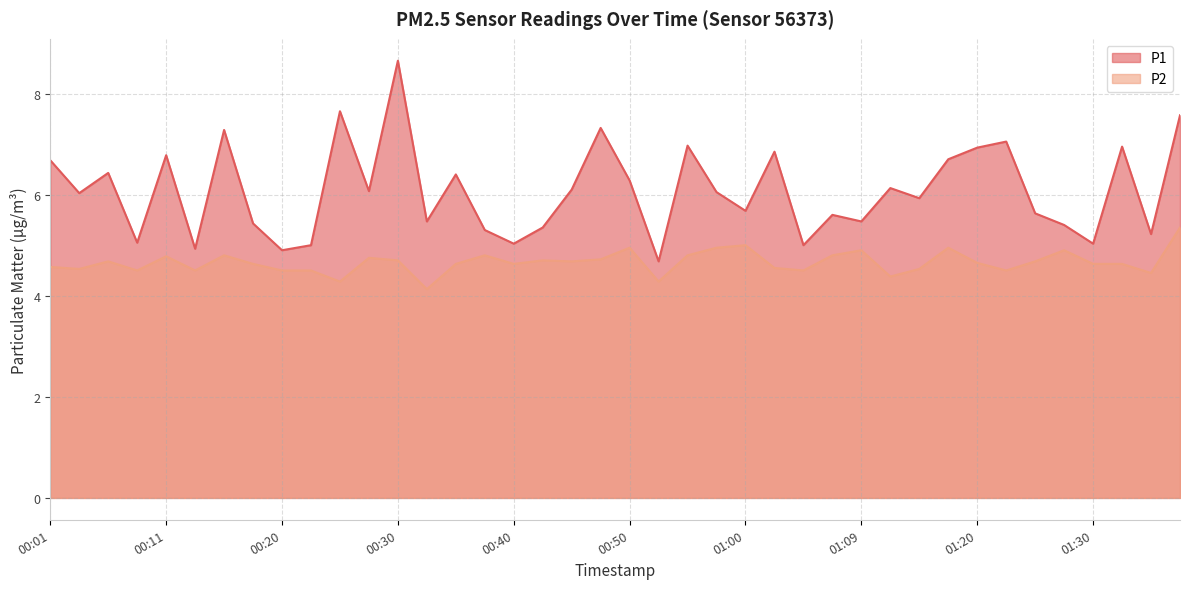

What is the label of the 23rd point from the left?

00:55